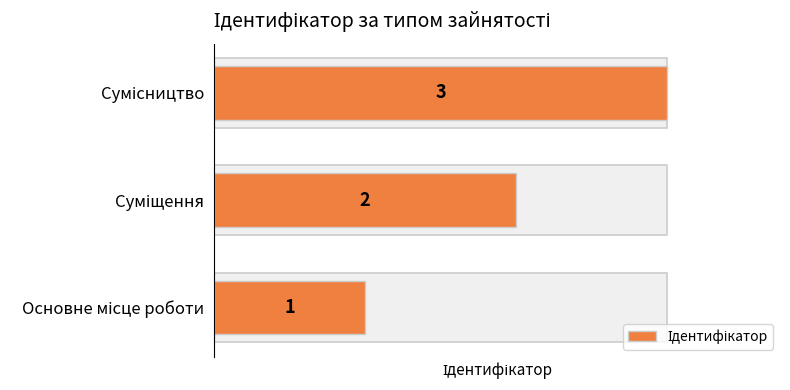

True or false: the data shows 3 at 2.

True